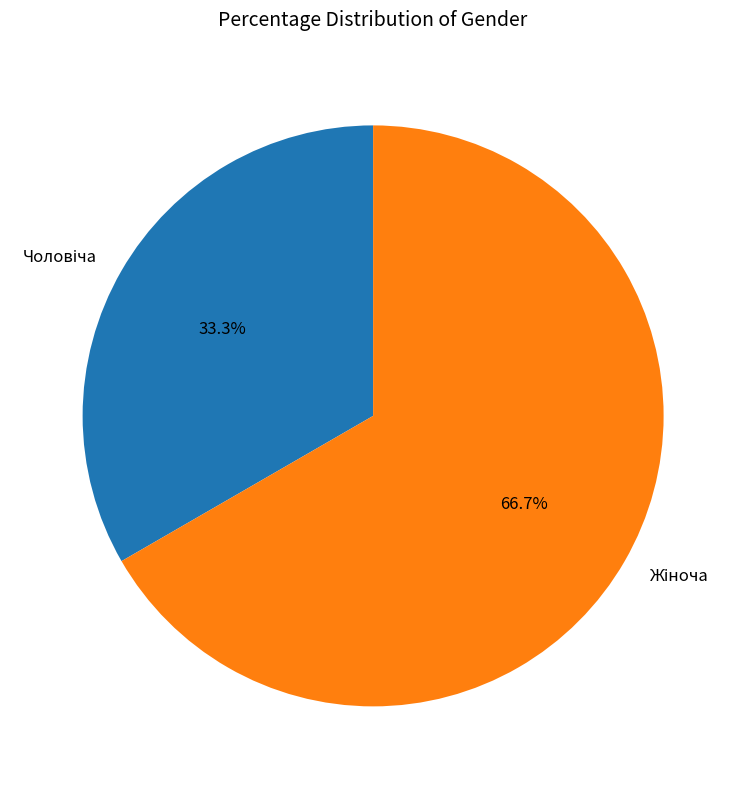

Is there a majority slice in this chart?

Yes